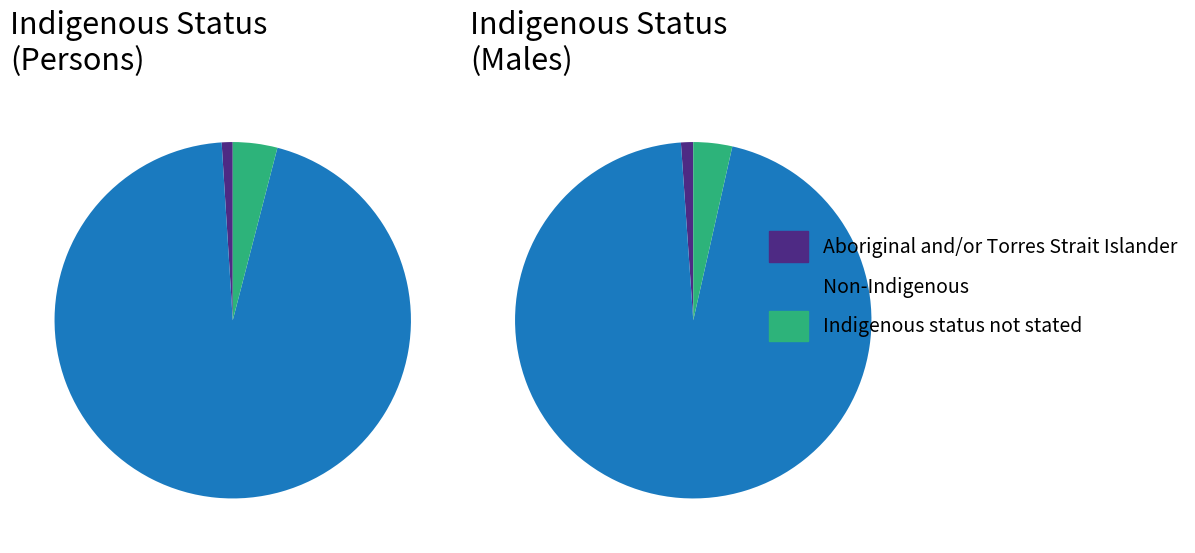

What percentage is the Indigenous status not stated slice, to the nearest percent?

4%